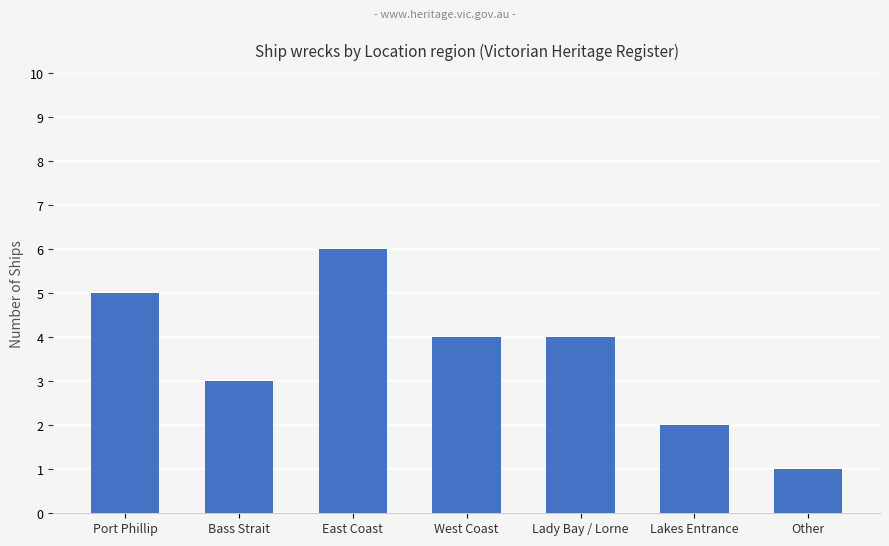

What is the label of the 6th bar from the left?

Lakes Entrance